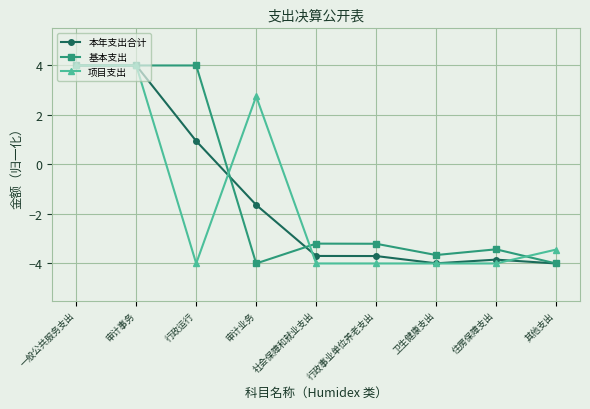

Is this an area chart (filled region under the line)?

No